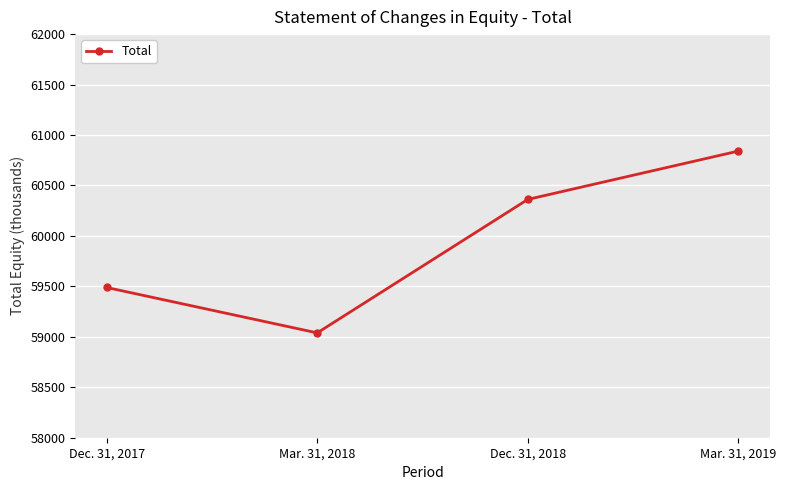

Where is the data nearest to the value 59940?

Dec. 31, 2018